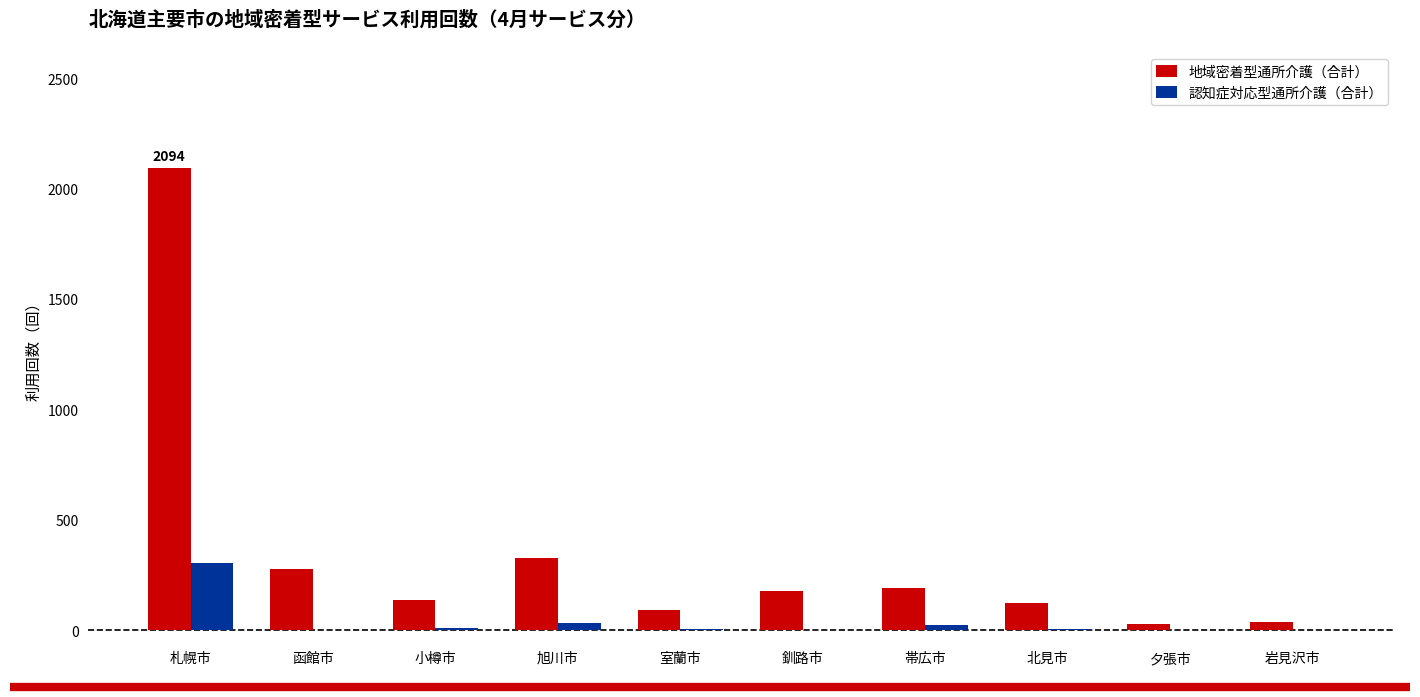

Are the bars horizontal?

No